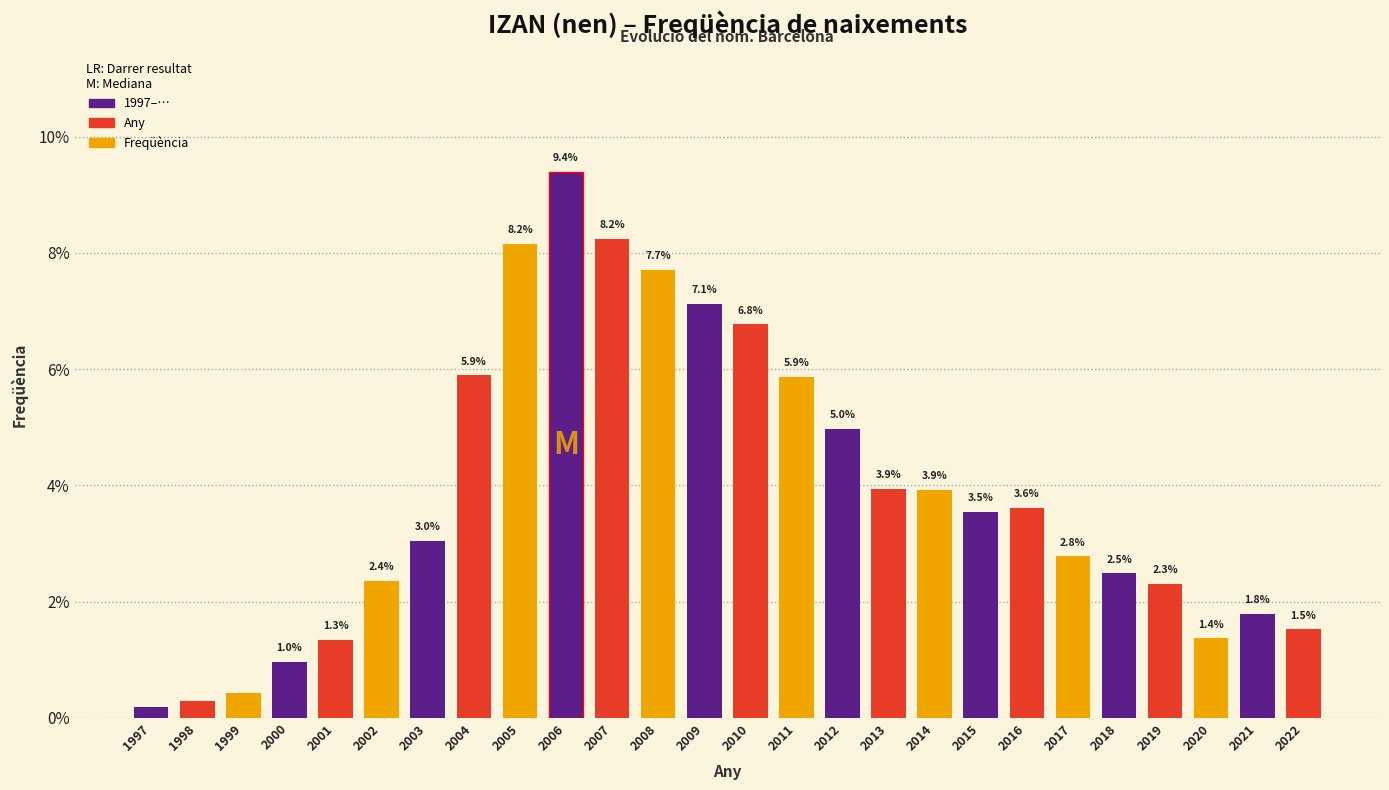

At which category does the chart reach its minimum across all series?

1997